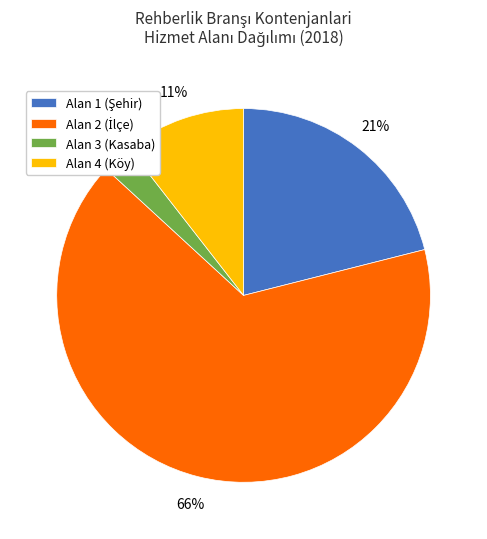

Is there a majority slice in this chart?

Yes